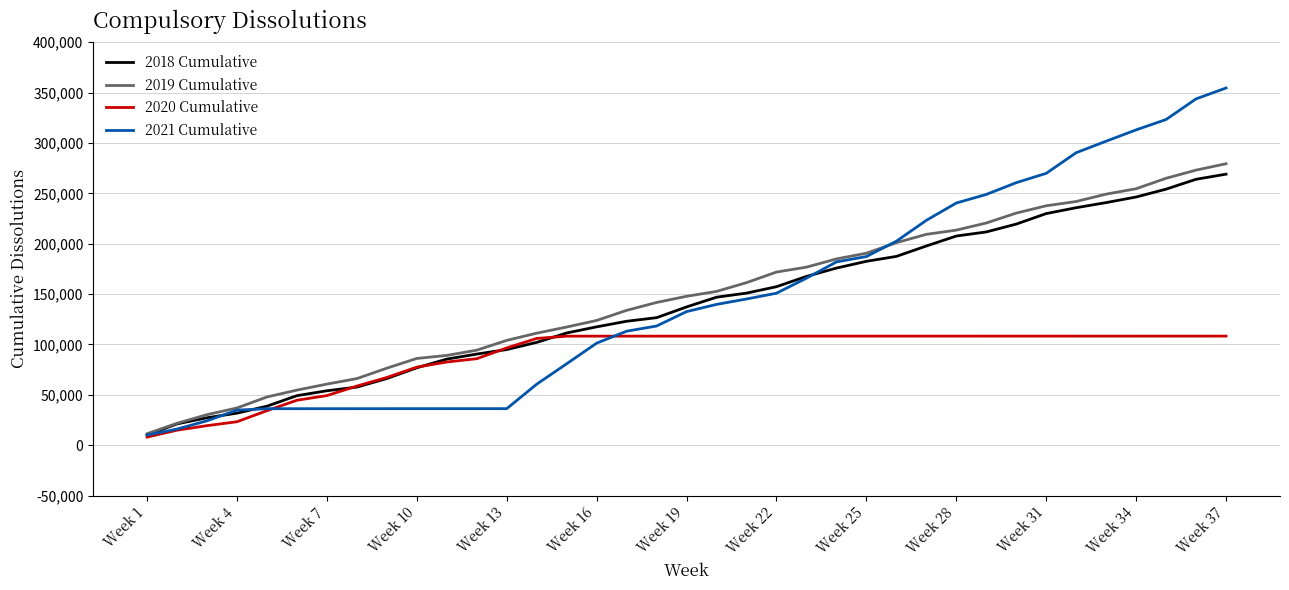

What is the lowest value of the 2021 Cumulative series?

10137